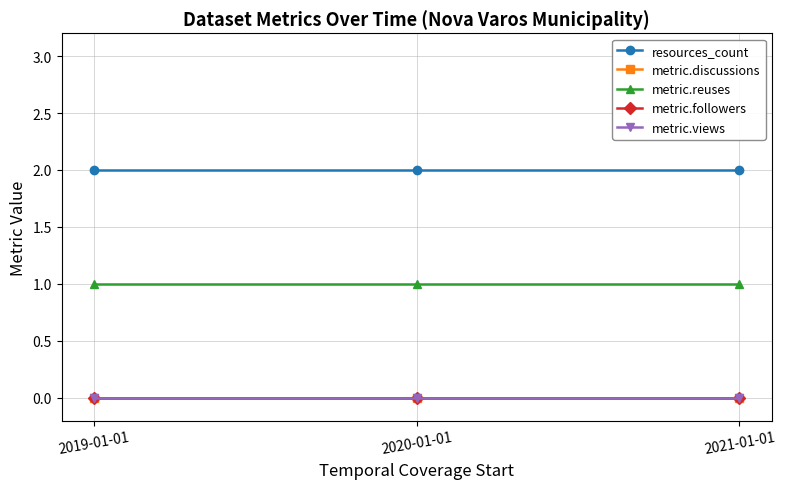

What is the label of the 2nd point from the right?

2020-01-01